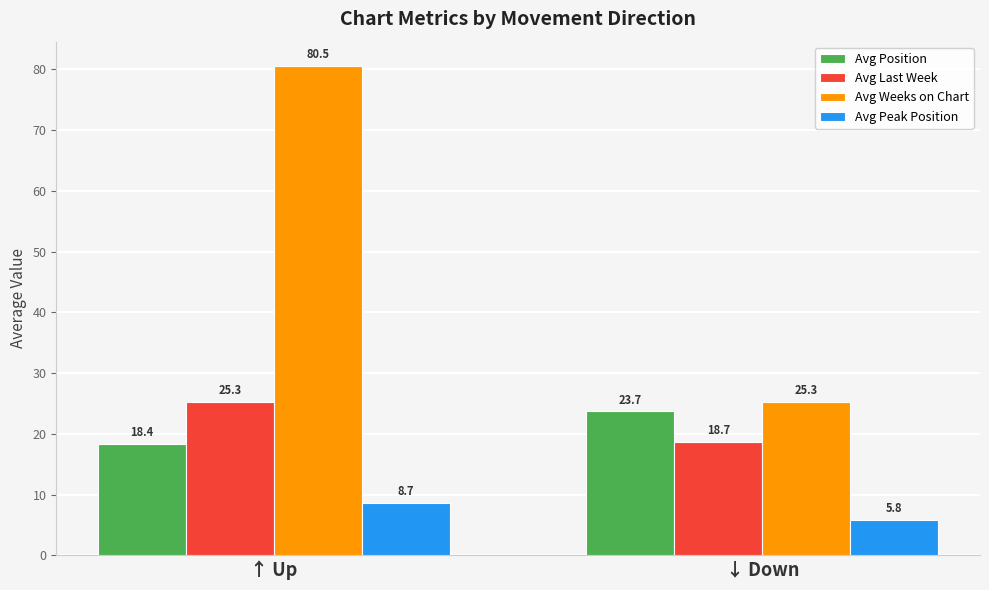

Reading left to right, transcribe all the data shown in this chart.

Avg Position: ↑ Up=18.4	↓ Down=23.7
Avg Last Week: ↑ Up=25.3	↓ Down=18.7
Avg Weeks on Chart: ↑ Up=80.5	↓ Down=25.3
Avg Peak Position: ↑ Up=8.7	↓ Down=5.8